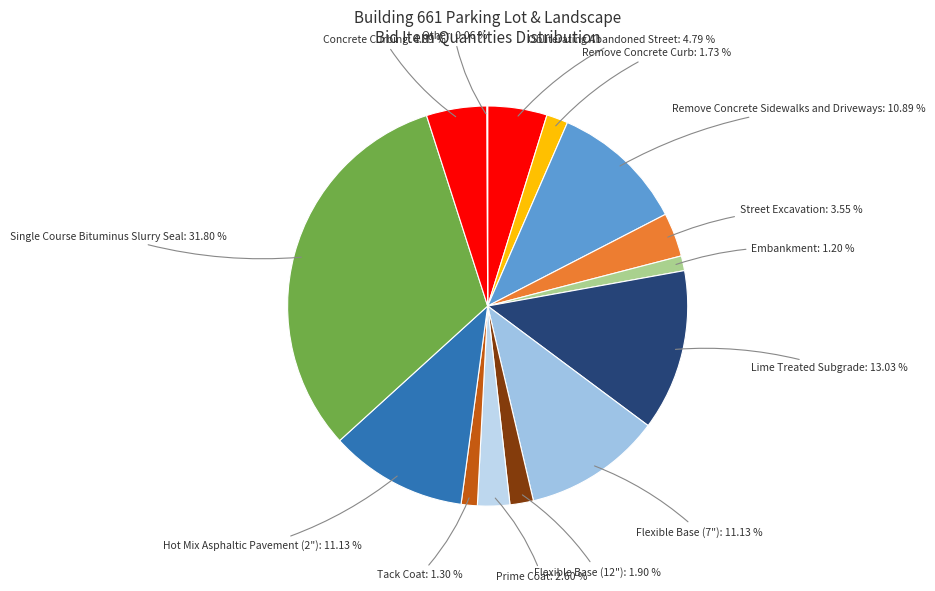

What is the ratio of the value at Flexible Base (12") to the value at Tack Coat?

1.5